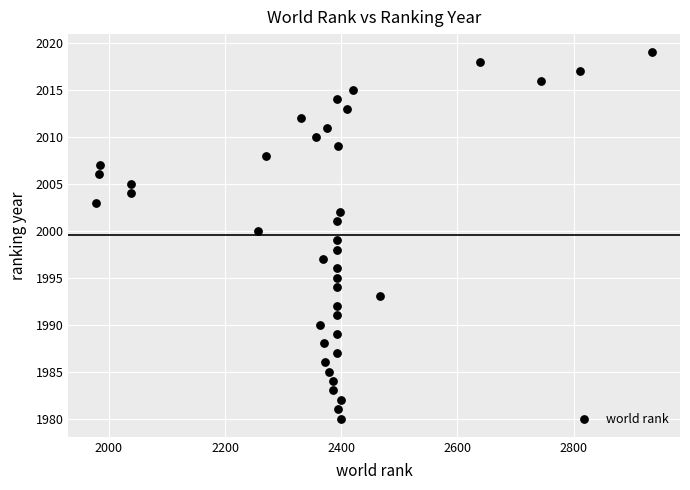

What is the range of X values (max minus min)?

957